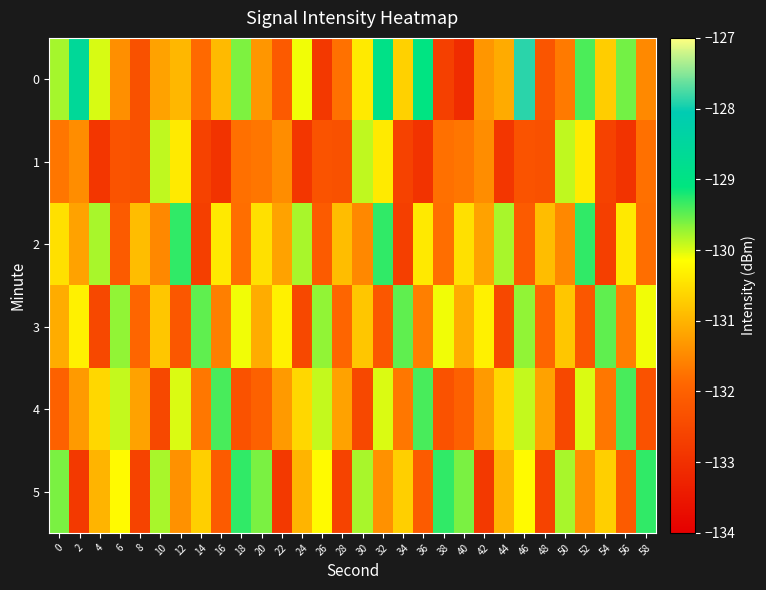

What is the maximum value shown in the chart?

-127.9